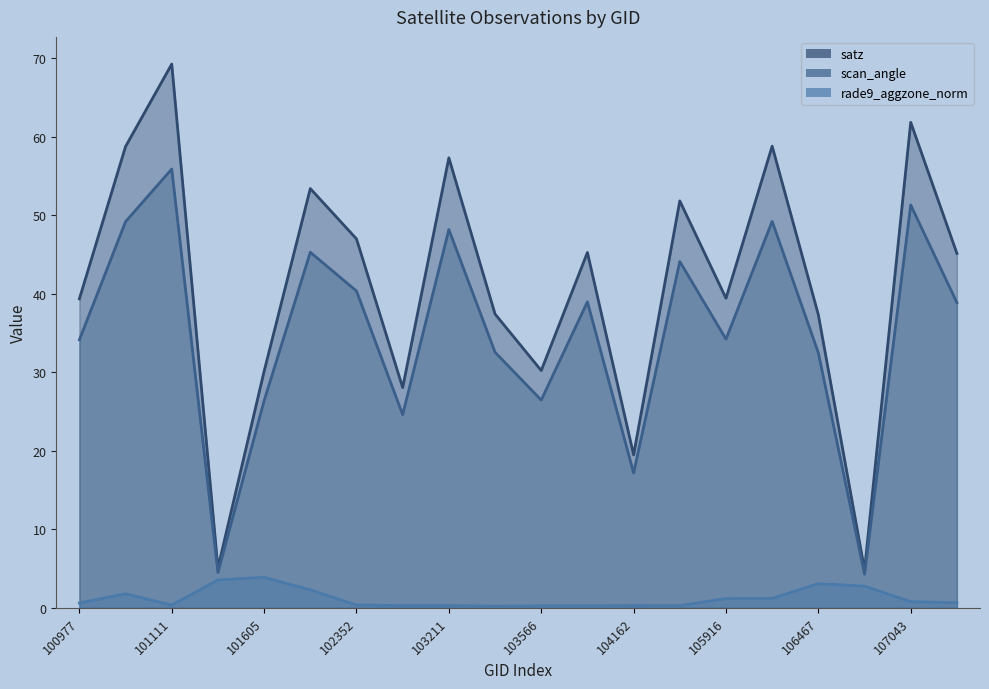

What is the value of the rade9_aggzone_norm point at the 3rd from the left?

0.3